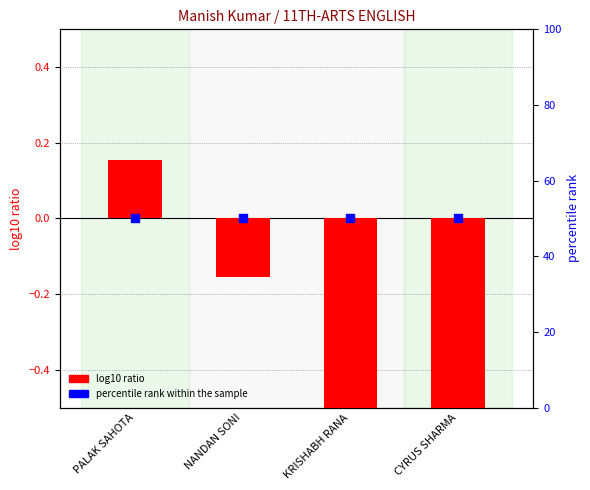

Is the value of percentile rank within the sample at PALAK SAHOTA greater than the value of log10 ratio at CYRUS SHARMA?

Yes